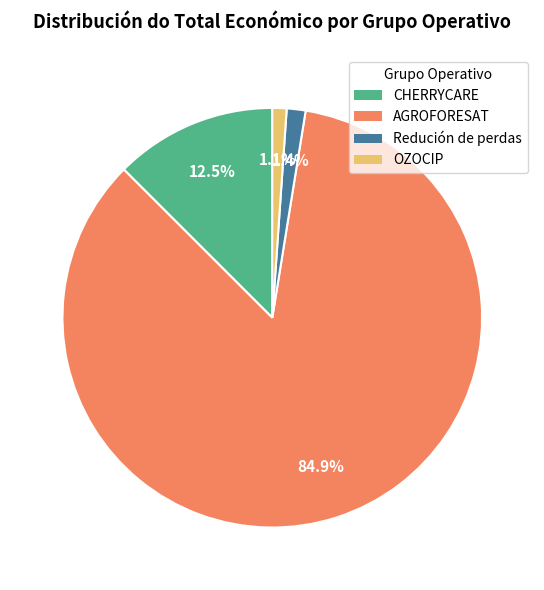

How many slices are in this pie chart?

4